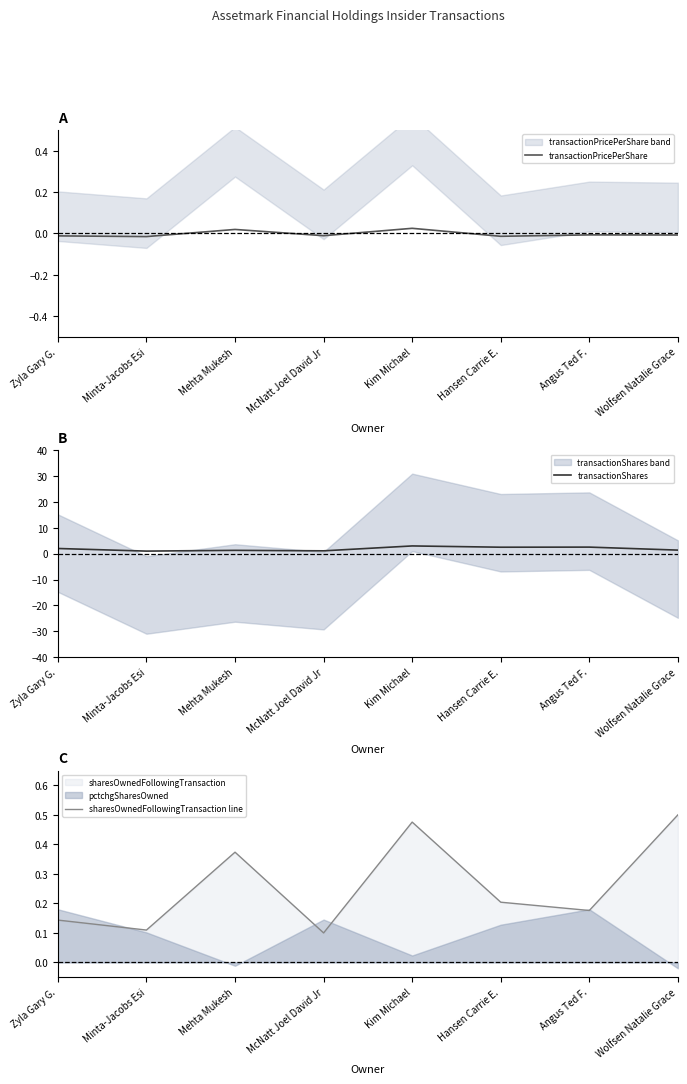

Where is the first local maximum for transactionPricePerShare?

Mehta Mukesh